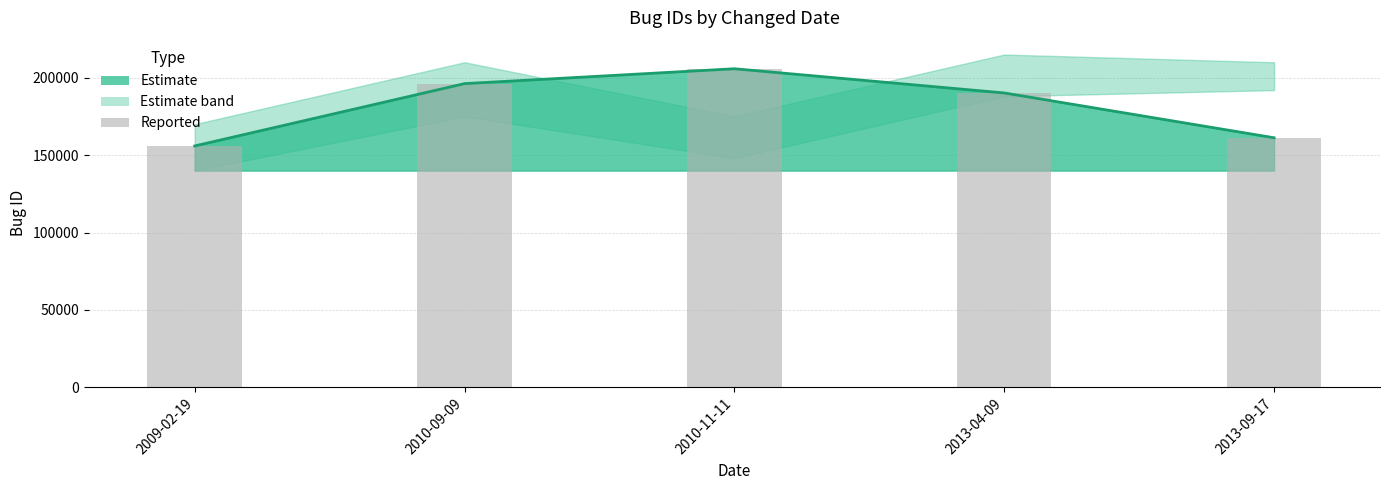

Approximately how many times larger is the value at 2013-04-09 compared to 2010-11-11?

0.9